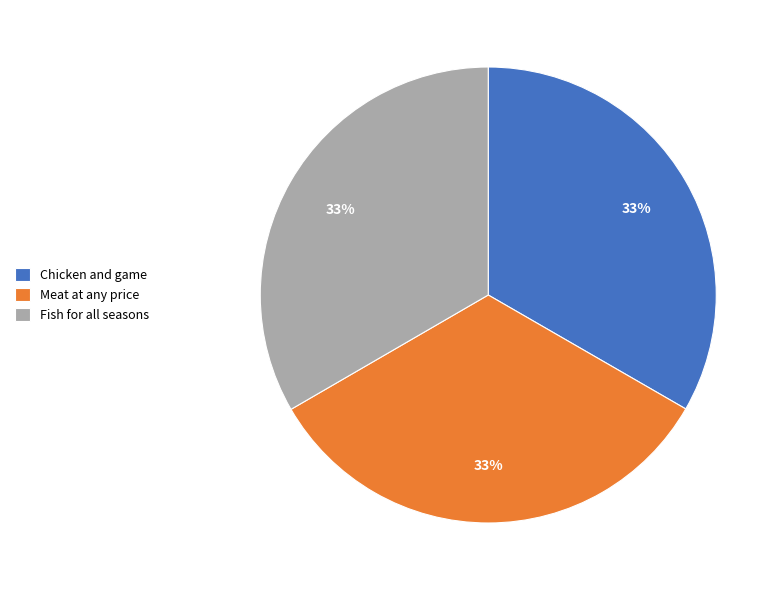

Is the sum of Chicken and game and Meat at any price greater than half?

Yes